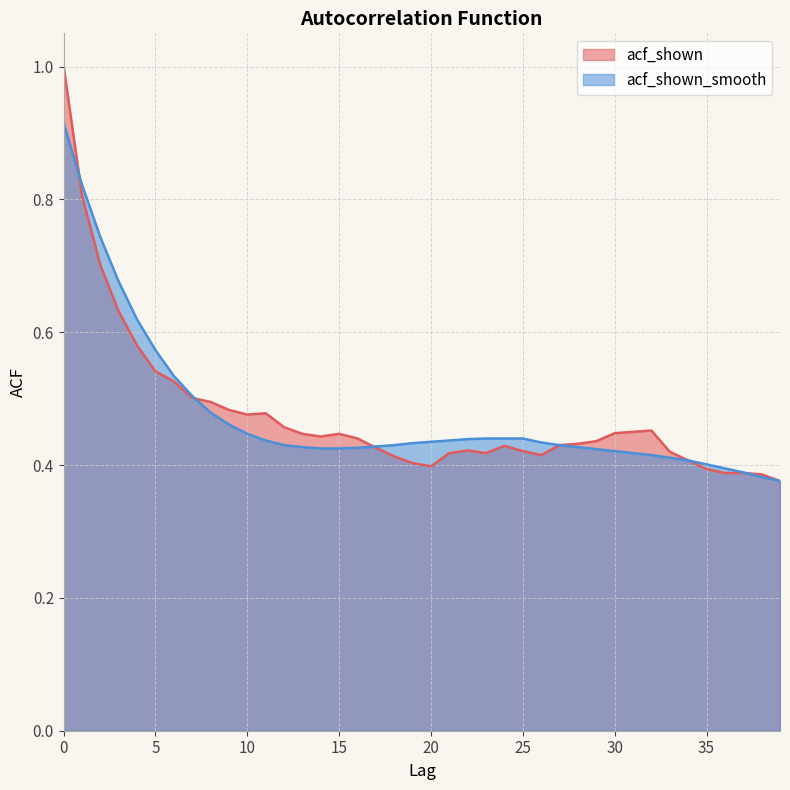

List the series in order of their overall mean, lowest first.

acf_shown_smooth, acf_shown